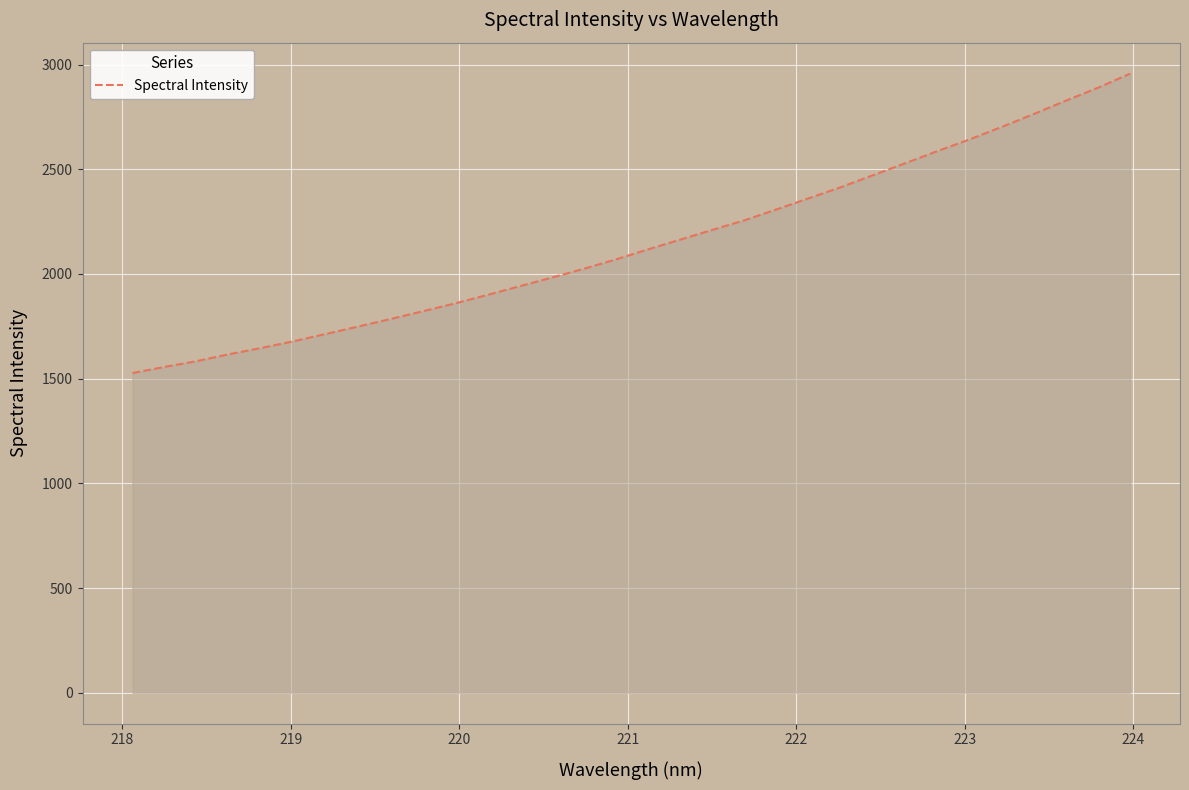

What is the difference between the maximum and minimum values?

1429.8